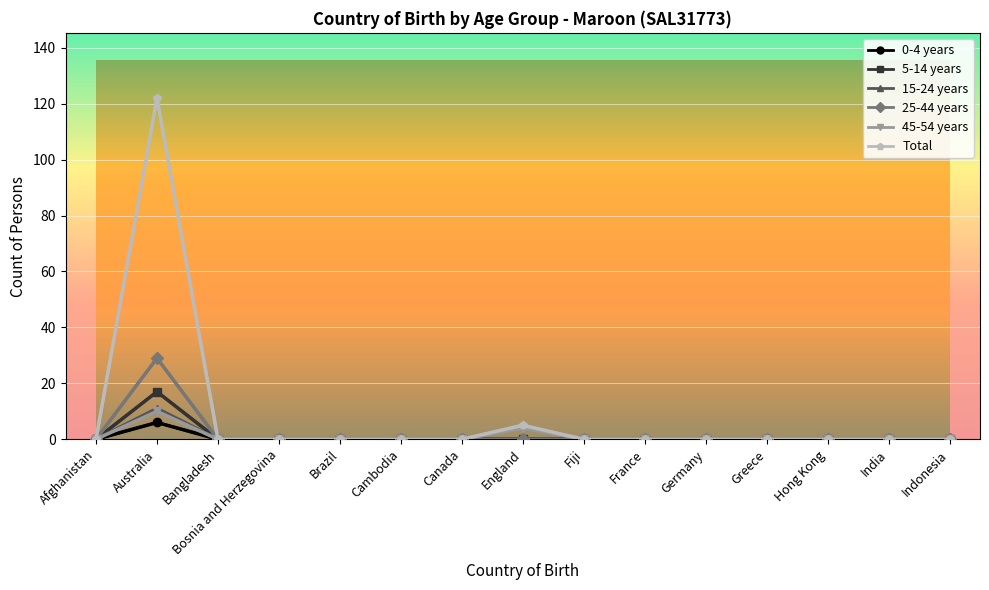

Reading left to right, extract all data points from this chart.

0-4 years: 0	6	0	0	0	0	0	0	0	0	0	0	0	0	0
5-14 years: 0	17	0	0	0	0	0	0	0	0	0	0	0	0	0
15-24 years: 0	11	0	0	0	0	0	0	0	0	0	0	0	0	0
25-44 years: 0	29	0	0	0	0	0	0	0	0	0	0	0	0	0
45-54 years: 0	10	0	0	0	0	0	4	0	0	0	0	0	0	0
Total: 0	122	0	0	0	0	0	5	0	0	0	0	0	0	0